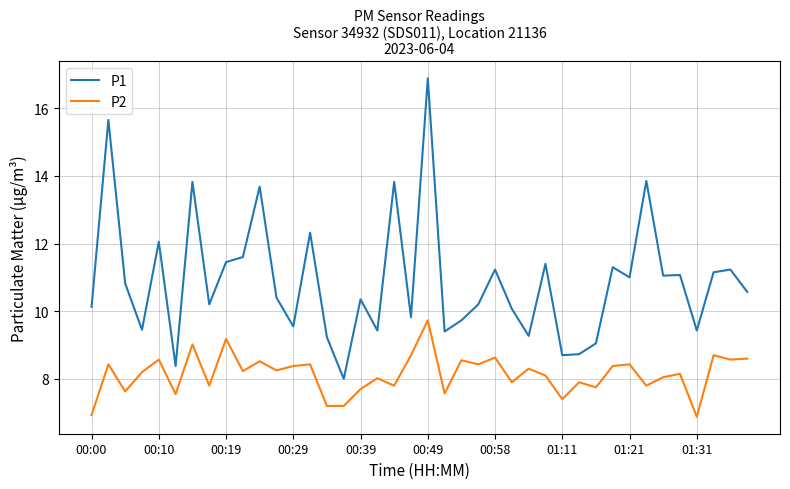

List the series in order of their overall mean, highest first.

P1, P2